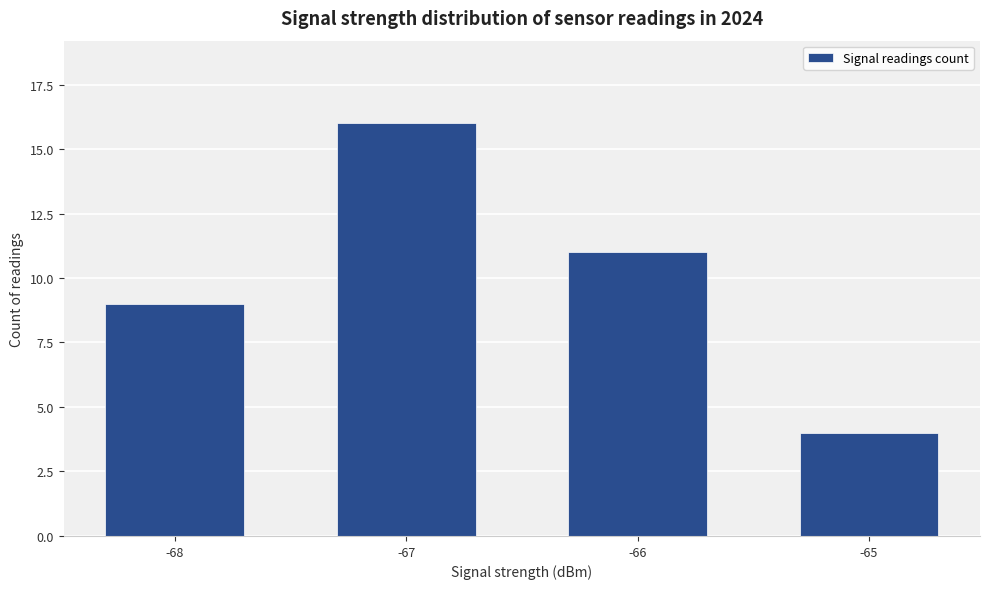

How many distinct data groups are displayed?

1